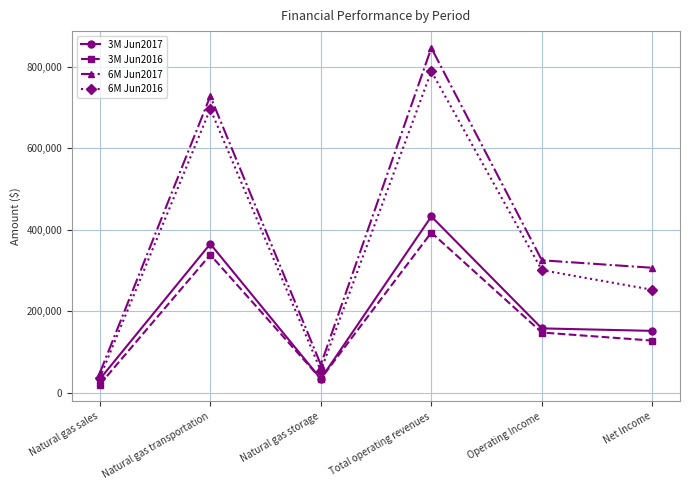

The value of 3M Jun2016 at Operating Income is 51624. True or false?

False